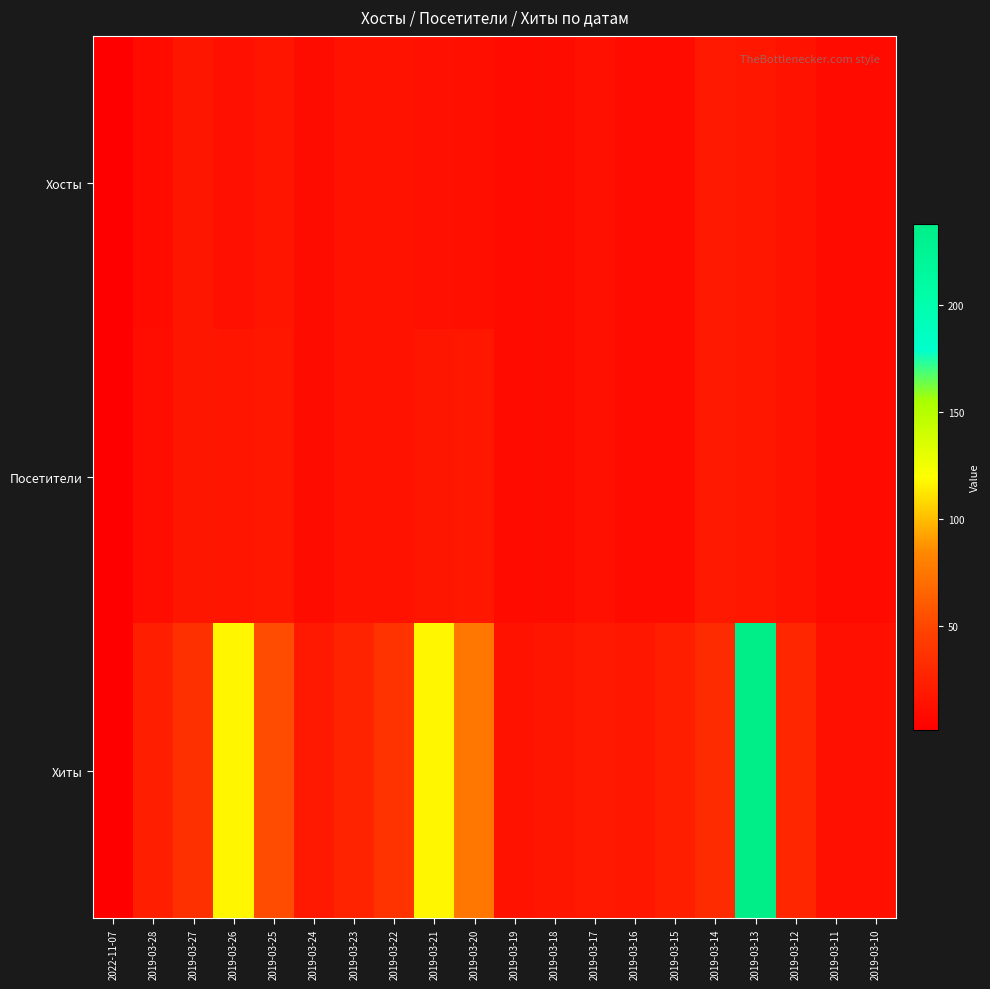

How many data points does each series have?

20